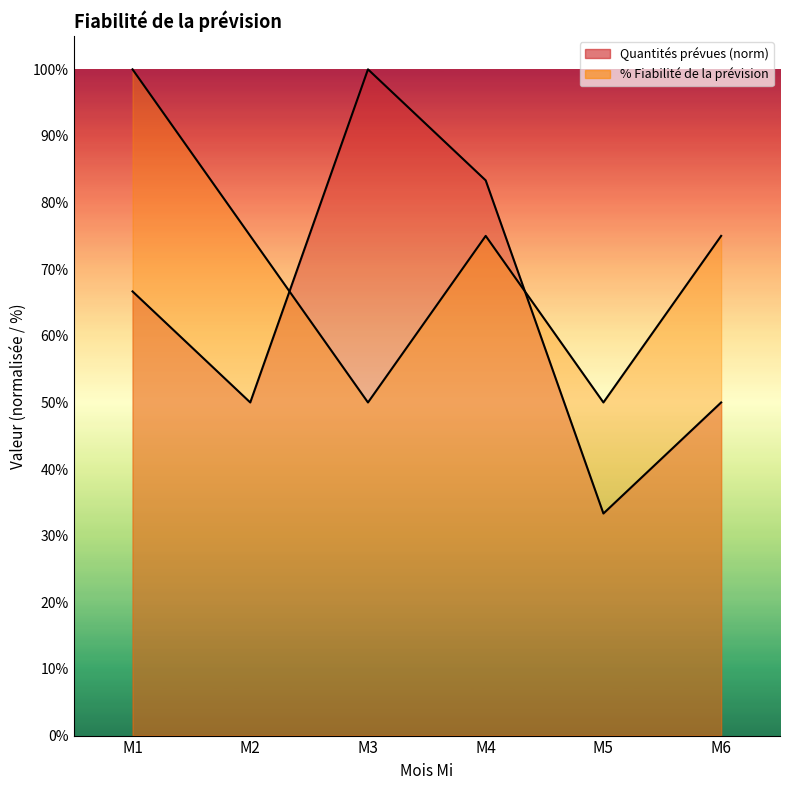

What are all the series names shown in the legend?

Quantités prévues, % Fiabilité de la prévision